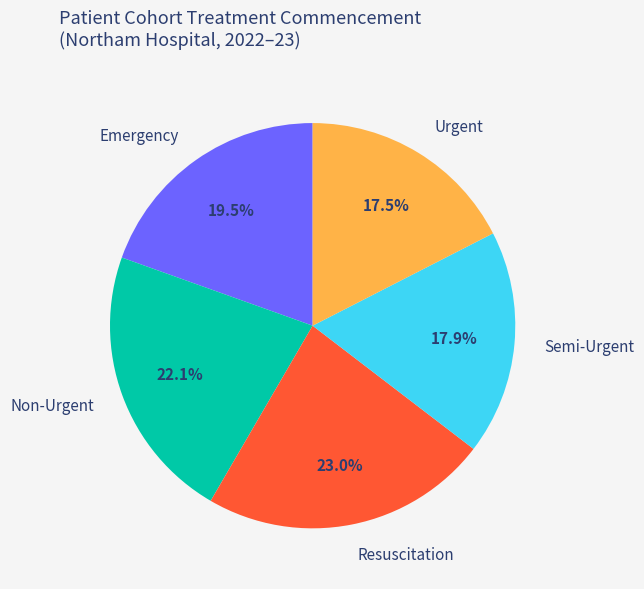

What percentage is the Non-Urgent slice, to the nearest percent?

22%